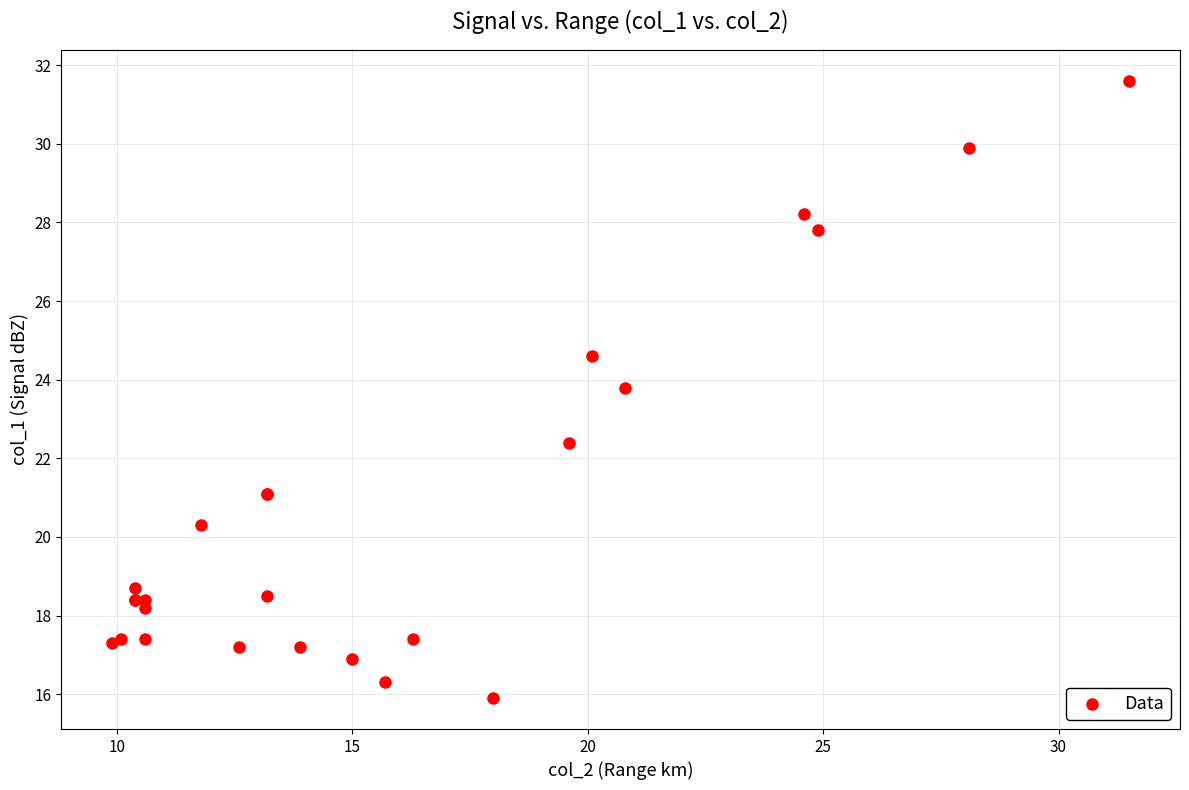

What Y value in the scatter plot is closest to 23?

22.4